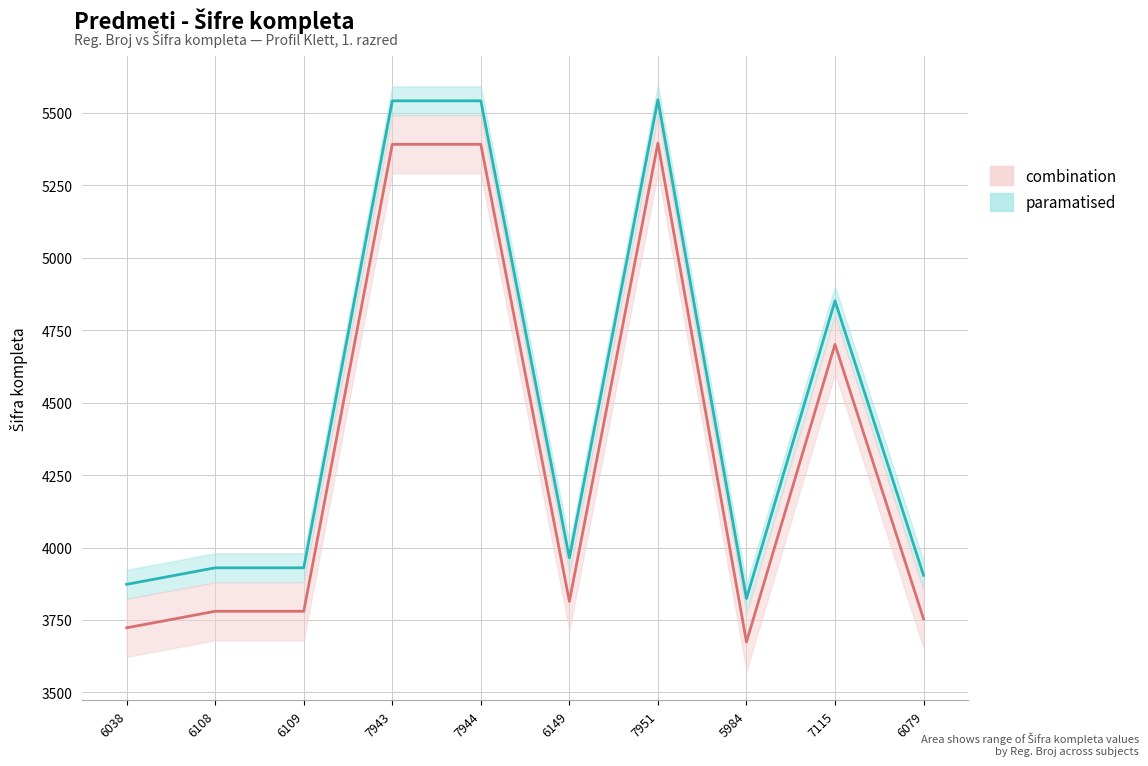

How many points are lower than both their immediate neighbors (excluding endpoints)?

2